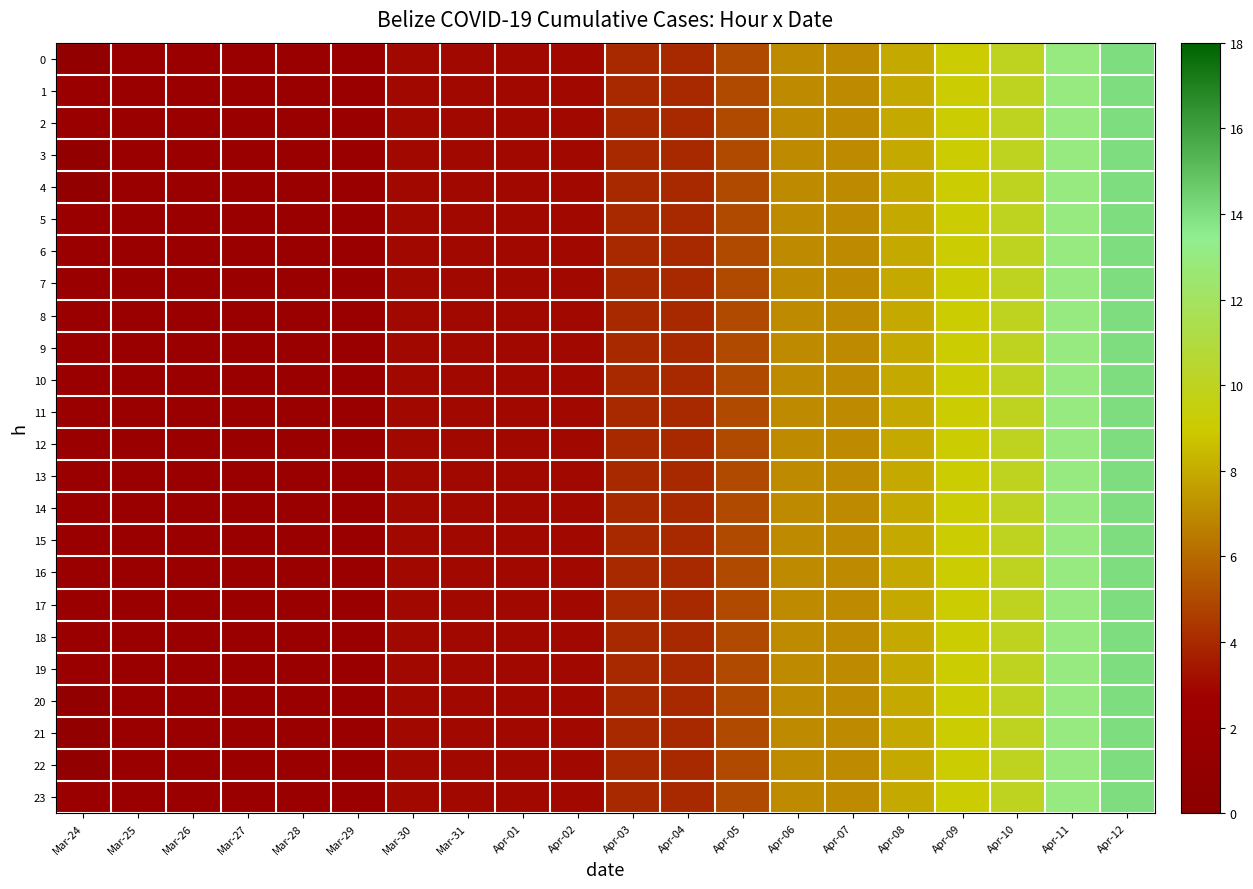

At which category is the sum across all series the highest?

Apr-12